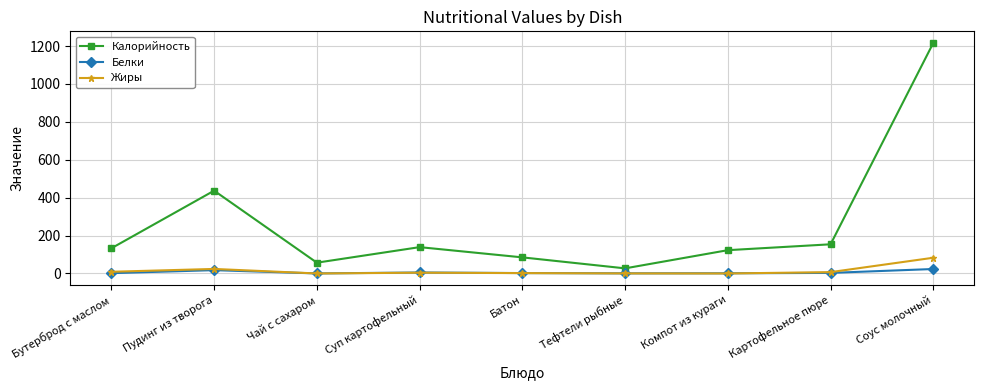

Count the number of data series in this chart.

3